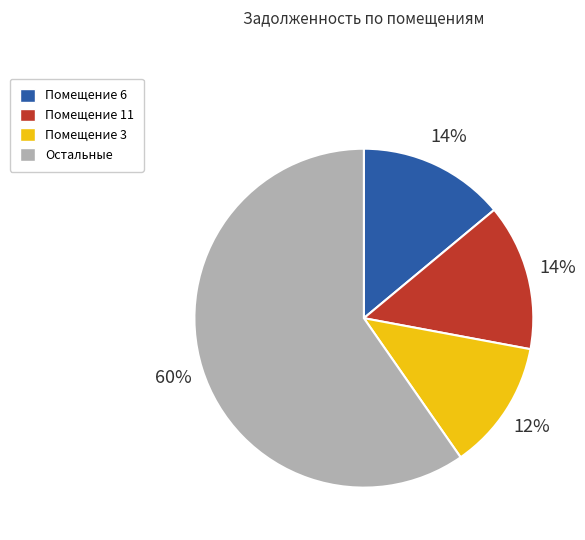

To the nearest percent, what is the average slice percentage?

25%